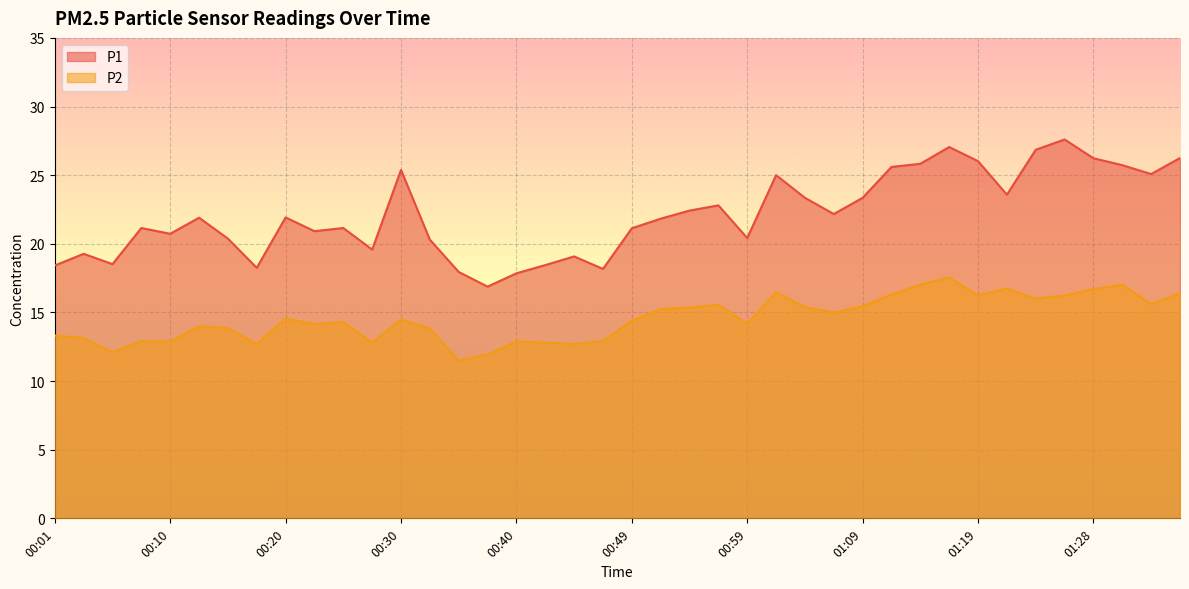

List the series in order of their overall mean, highest first.

P1, P2